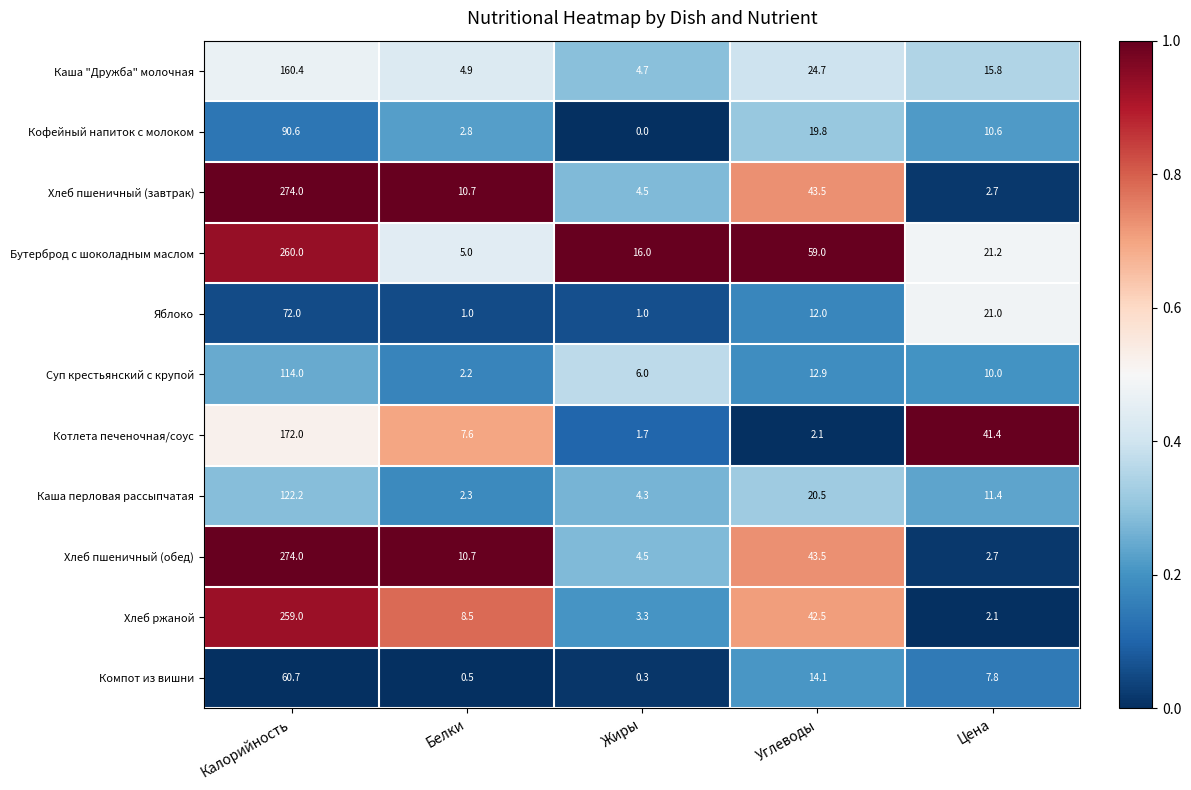

What is the difference between the maximum and minimum values in the Каша перловая рассыпчатая series?

119.9